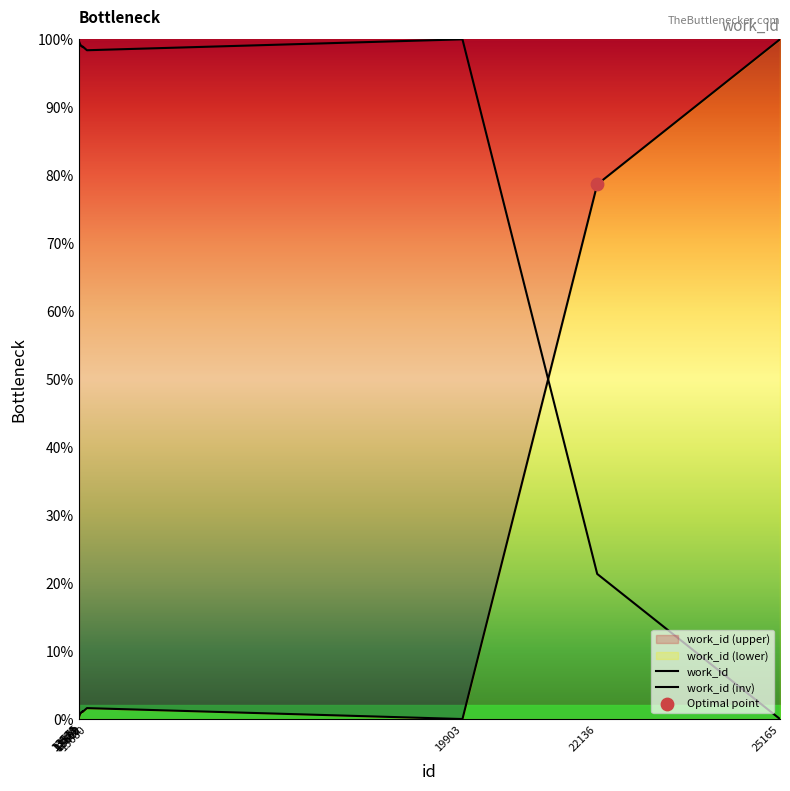

Between 13554 and 13609, which is larger?

13609